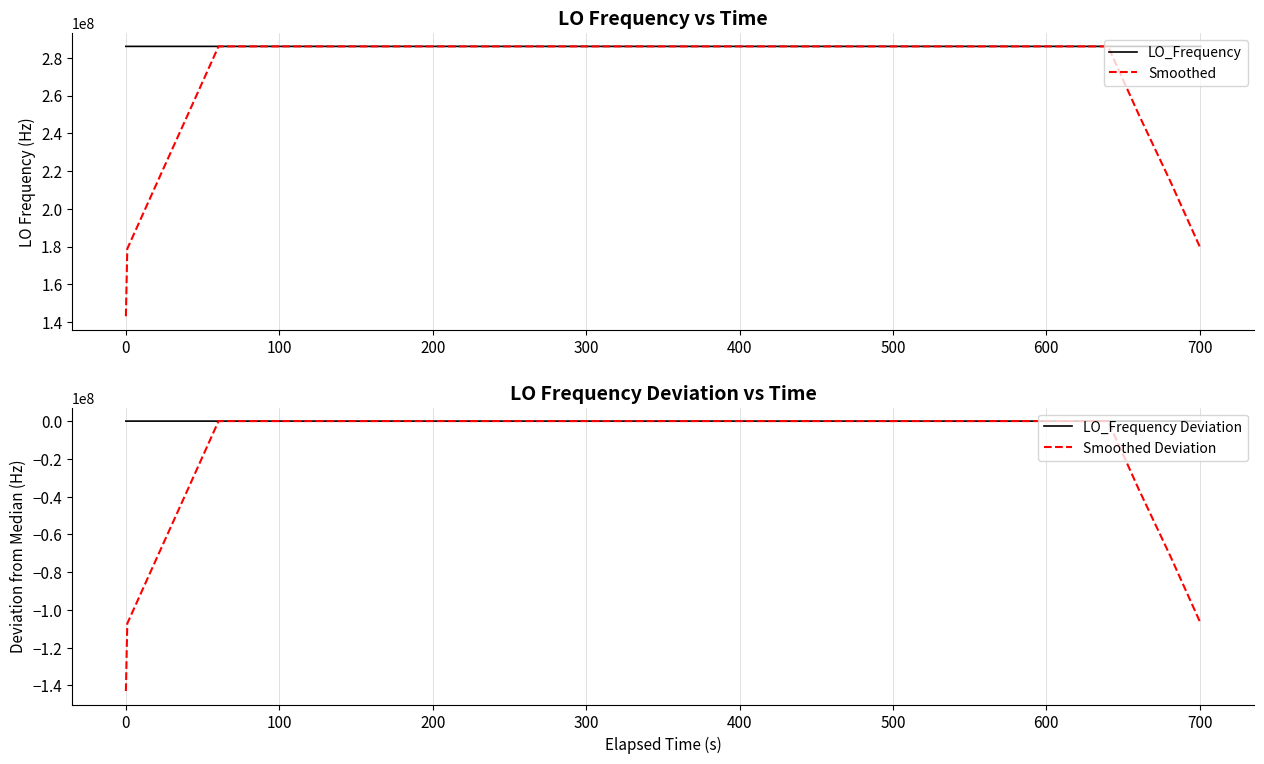

What is the lowest value of the Smoothed series?

143023498.7